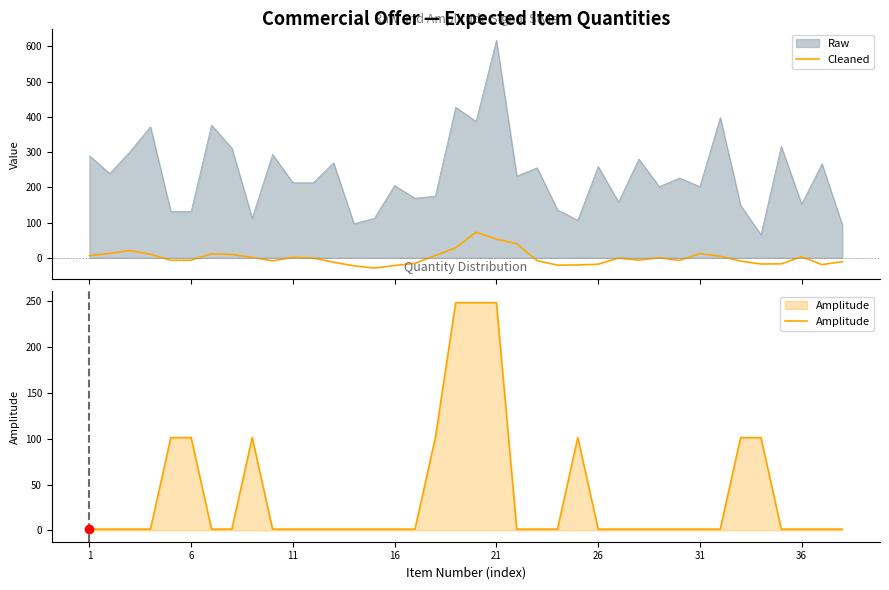

At how many categories does at least one series exceed 2?

20